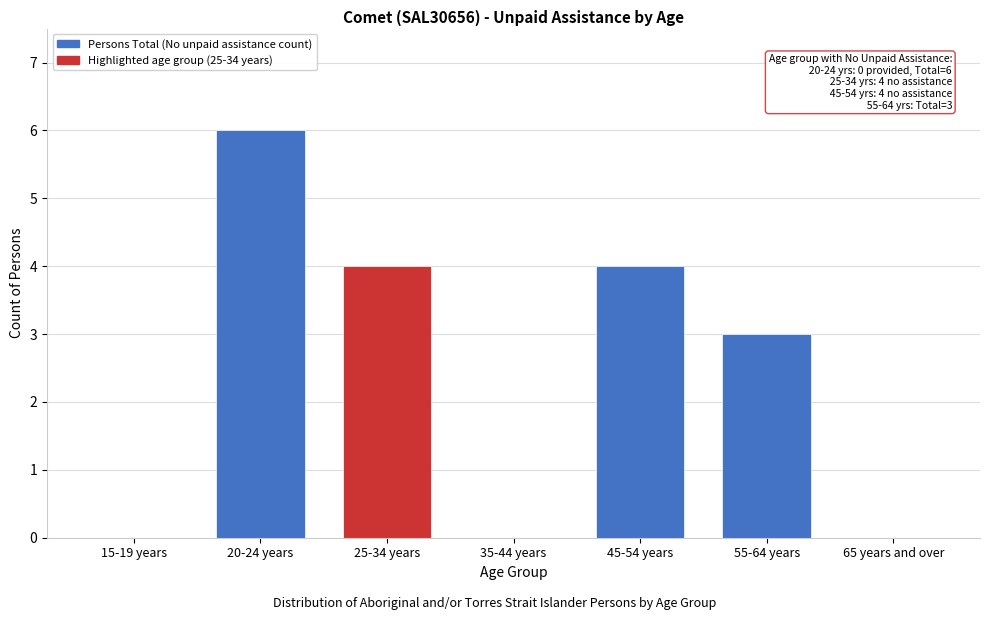

Reading right to left, extract all data points from this chart.

65 years and over=0	55-64 years=3	45-54 years=4	35-44 years=0	25-34 years=4	20-24 years=6	15-19 years=0